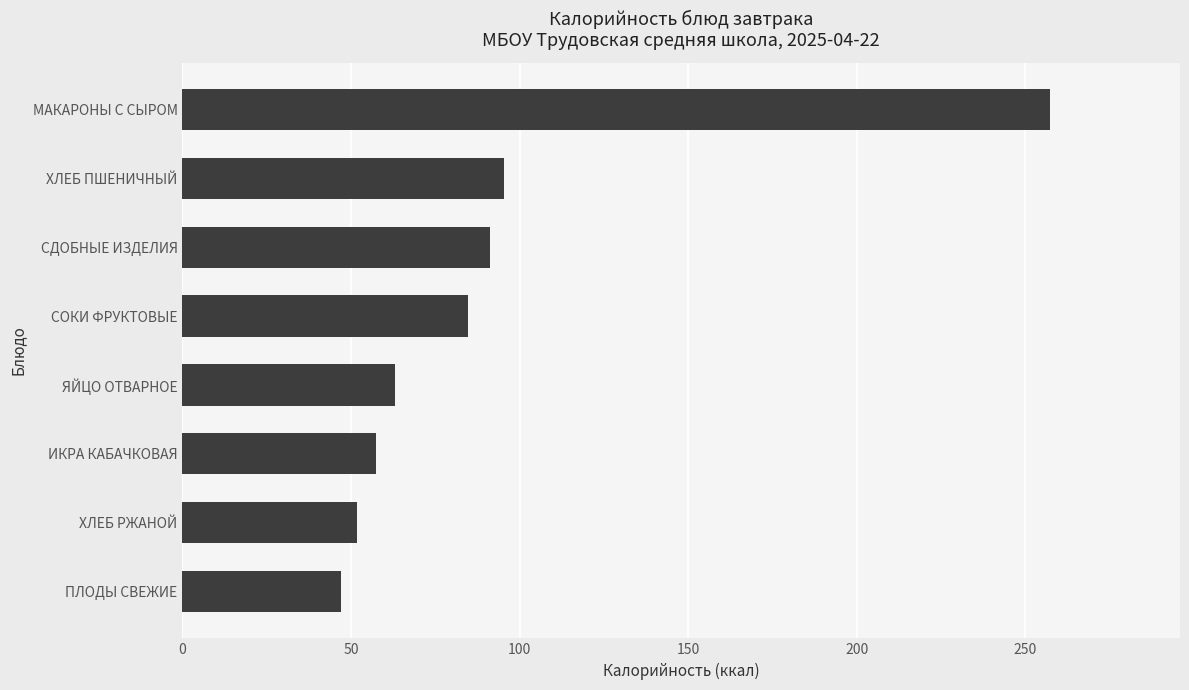

What is the ratio of the value at СДОБНЫЕ ИЗДЕЛИЯ to the value at ИКРА КАБАЧКОВАЯ?

1.6